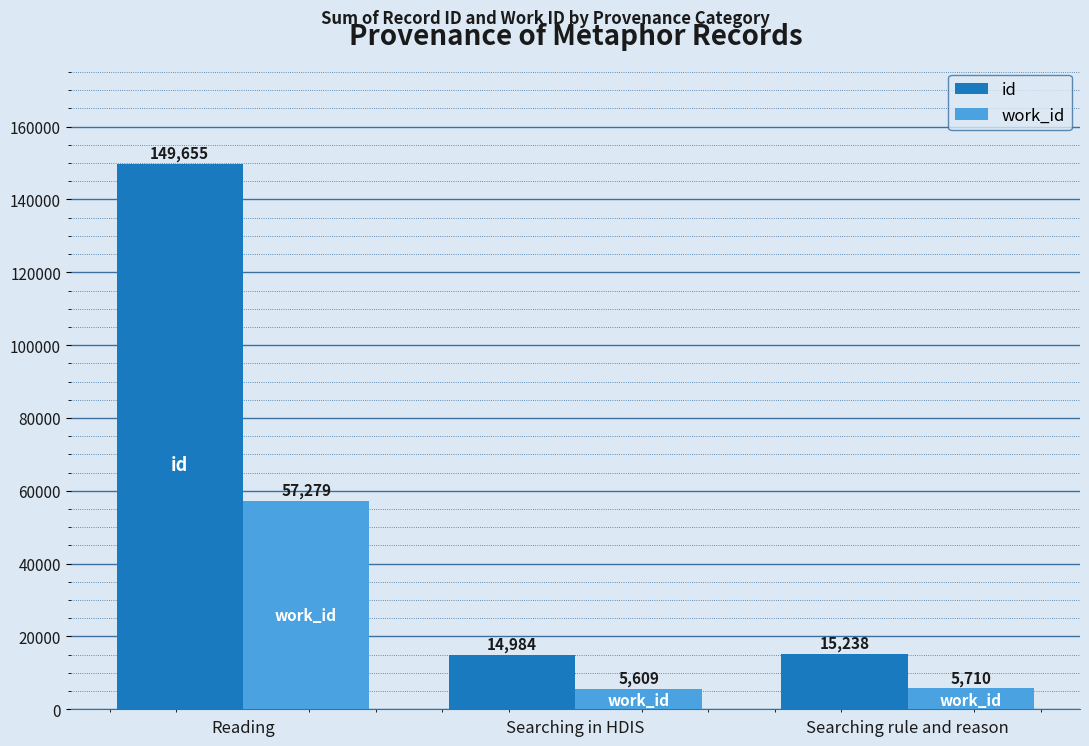

Reading left to right, list all the values displayed in this chart.

id: Reading=149655	Searching in HDIS=14984	Searching rule and reason=15238
work_id: Reading=57279	Searching in HDIS=5609	Searching rule and reason=5710